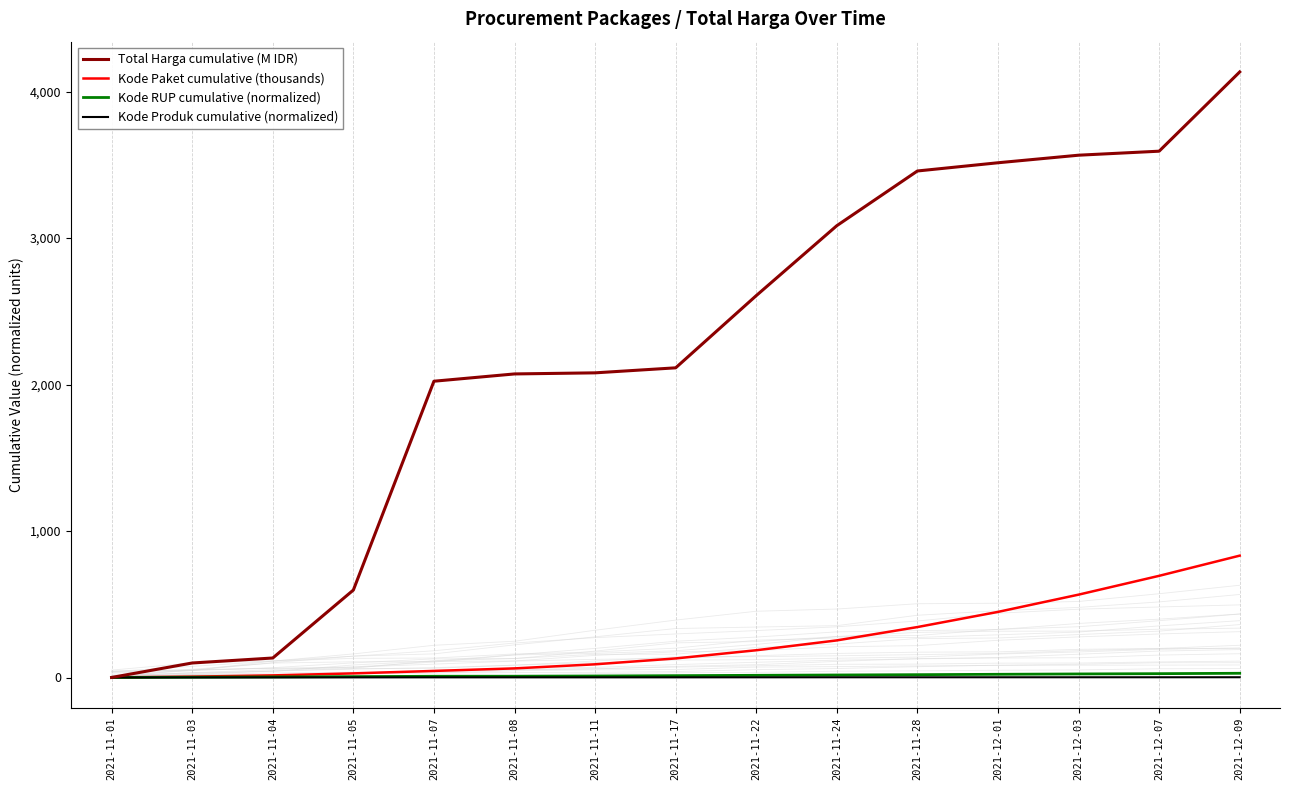

The value of Kode Paket cumulative (thousands) at 2021-12-07 is 424.9. True or false?

False